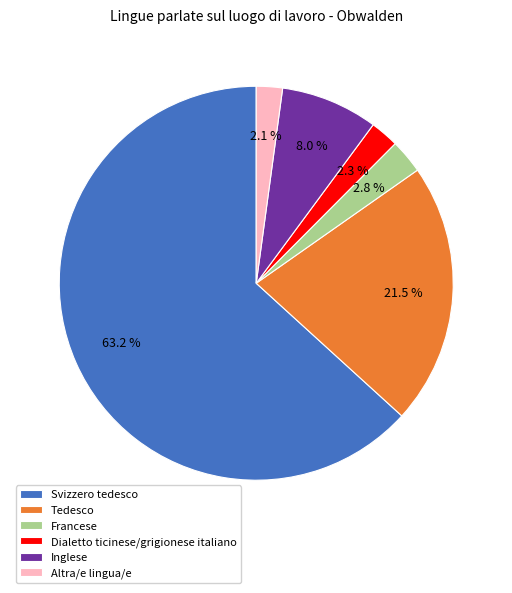

Which slice is the largest?

Svizzero tedesco